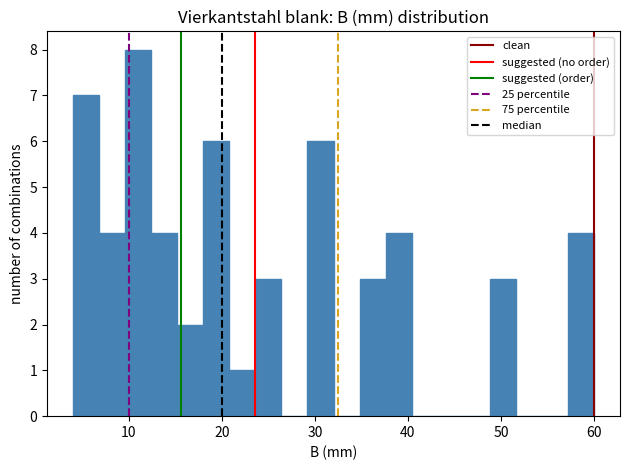

Read against the x-axis, roughly where is the centre of the tallest bar?

11